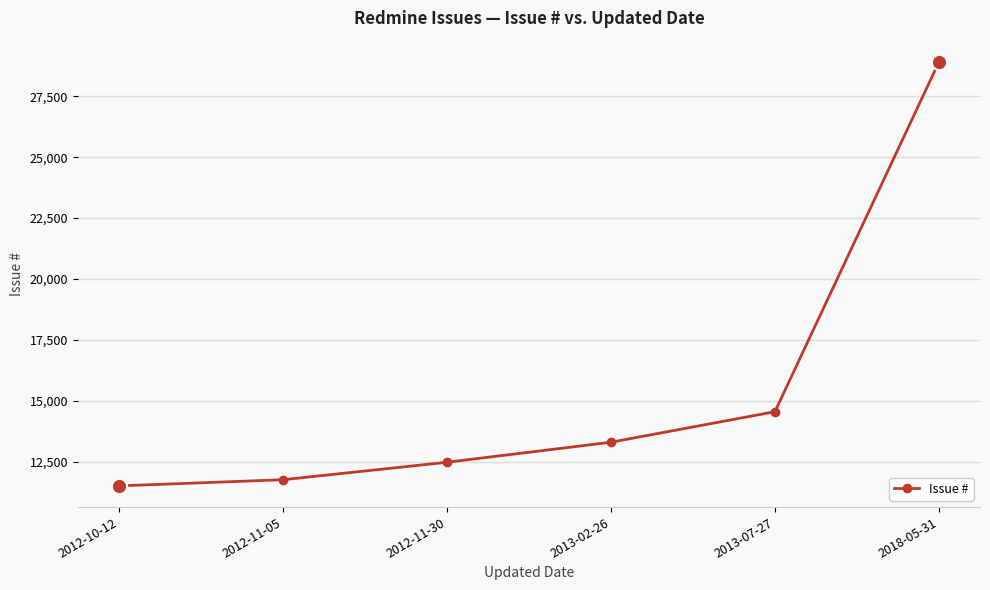

How many values are below 13295?

3